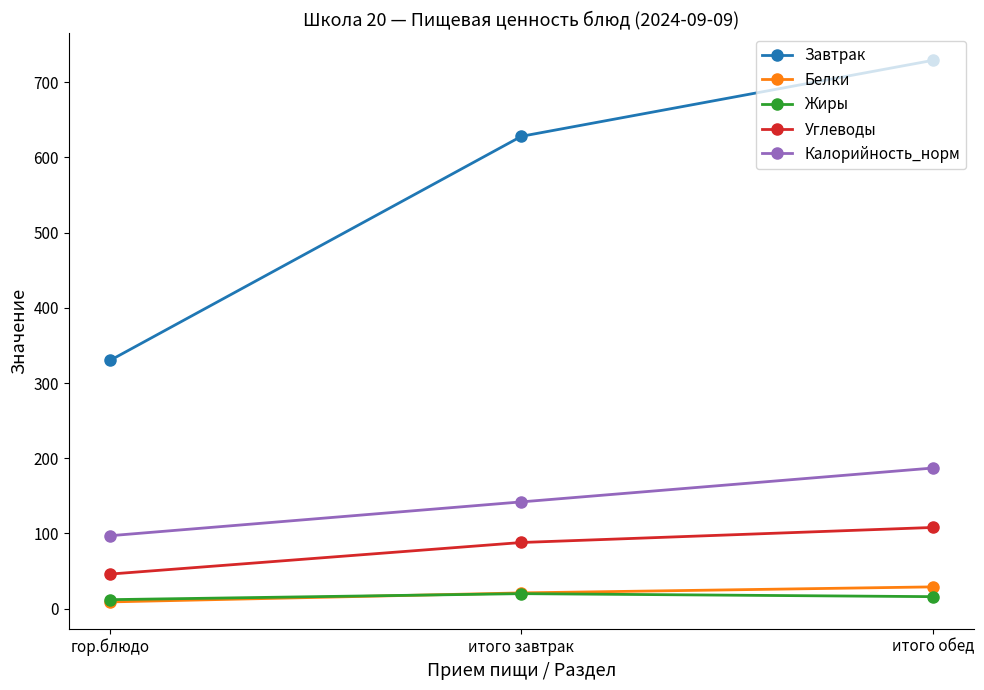

Rank the categories by Калорийность_норм value from highest to lowest.

итого обед, итого завтрак, гор.блюдо